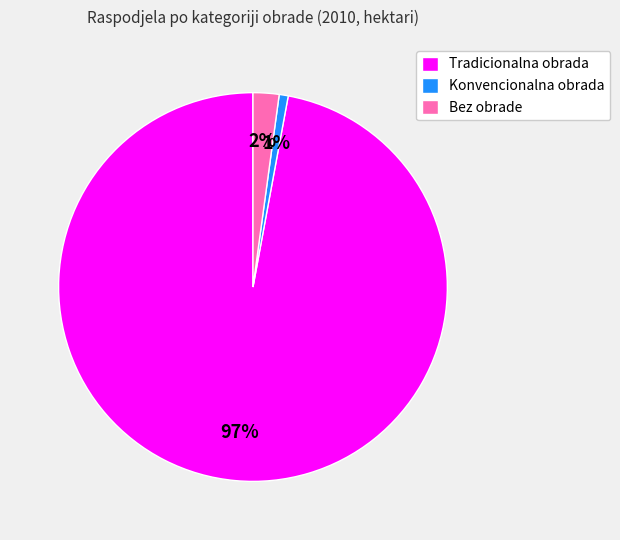

How many segments does this pie chart have?

3